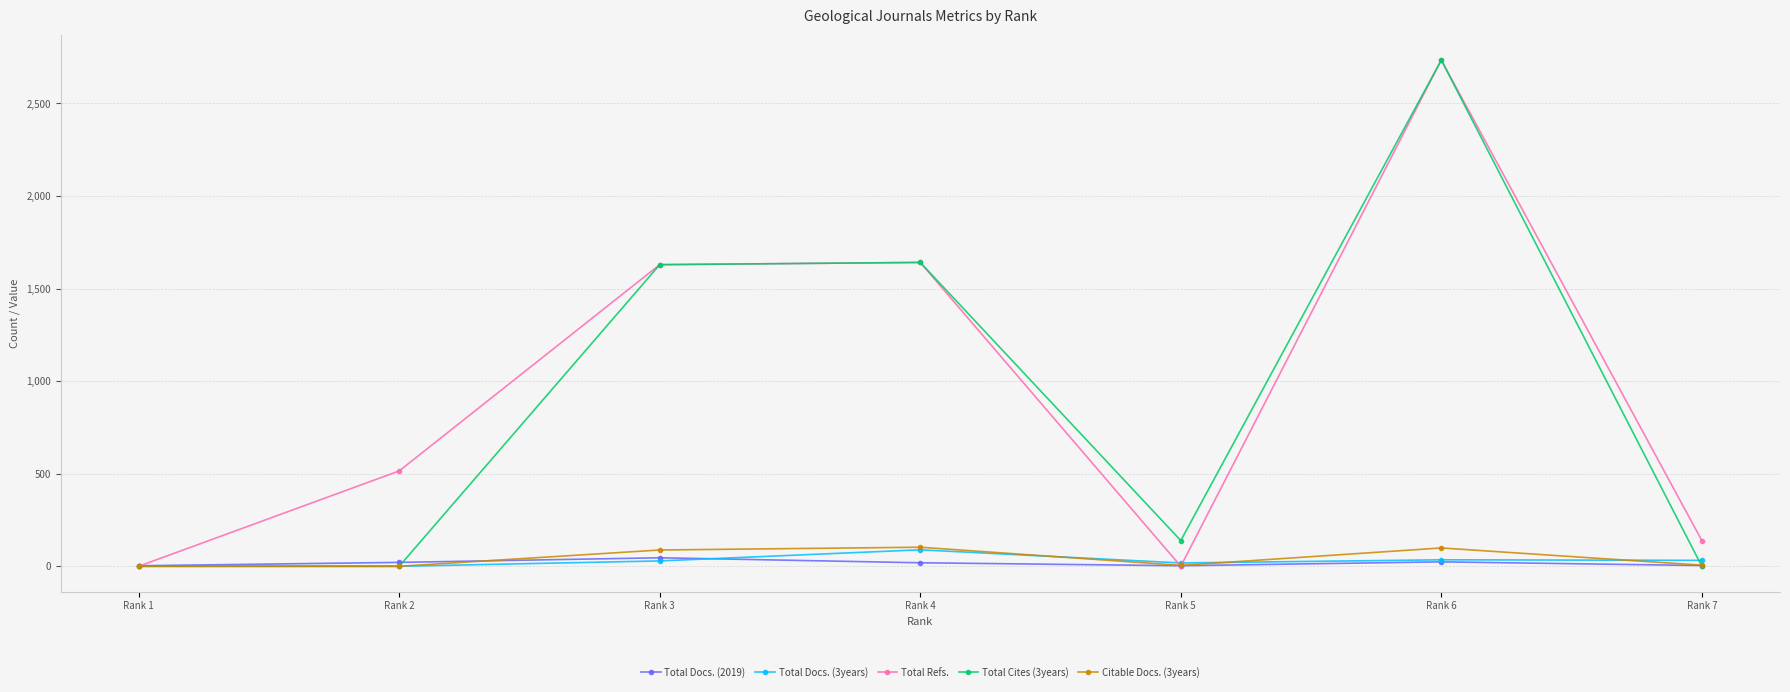

At which label does Total Refs. reach its peak?

Rank 6